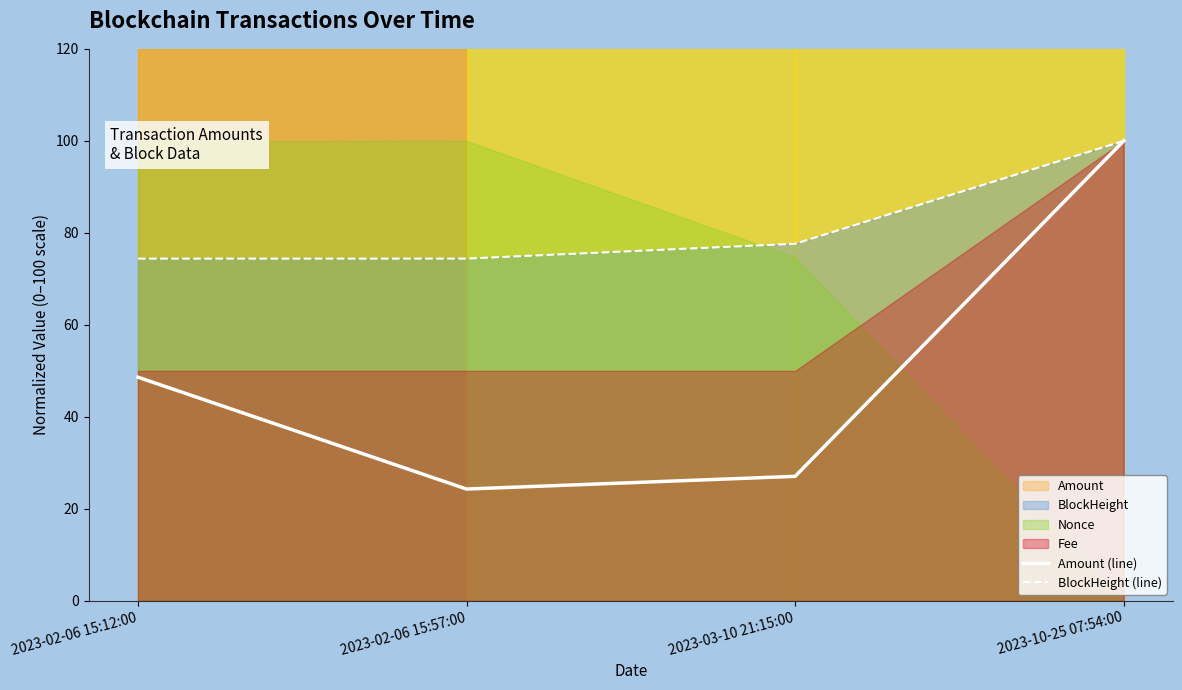

What value does the Amount (line) series have at 2023-03-10 21:15:00?

27.1